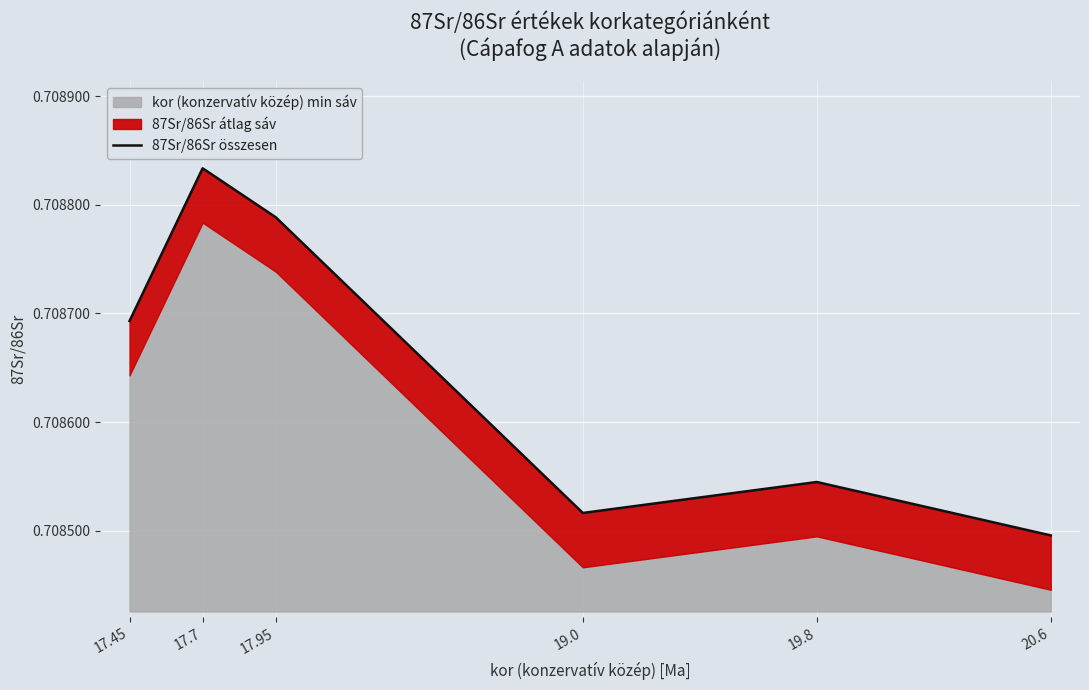

List the labels in order of value, smallest first.

20.6, 19.0, 19.8, 17.45, 17.95, 17.7